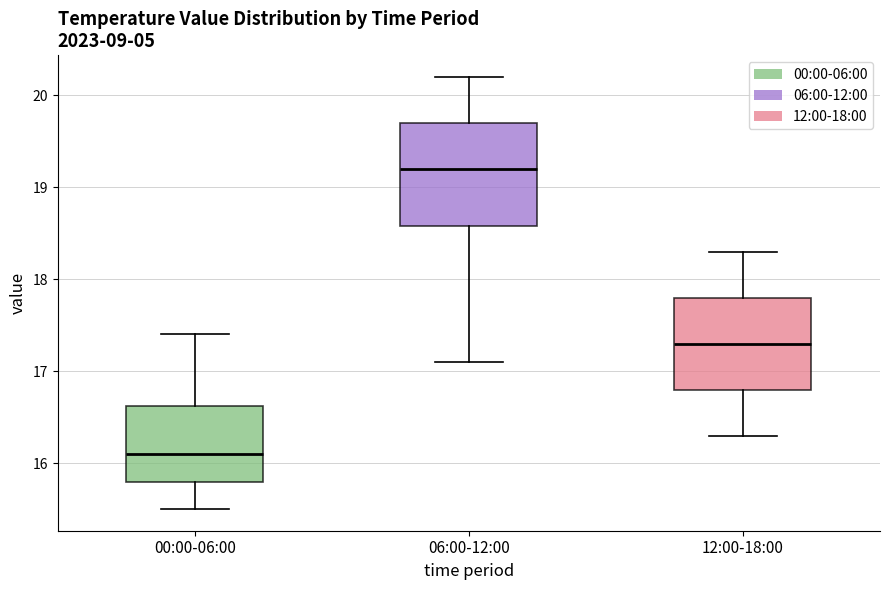

Which box has the highest median line?

06:00-12:00